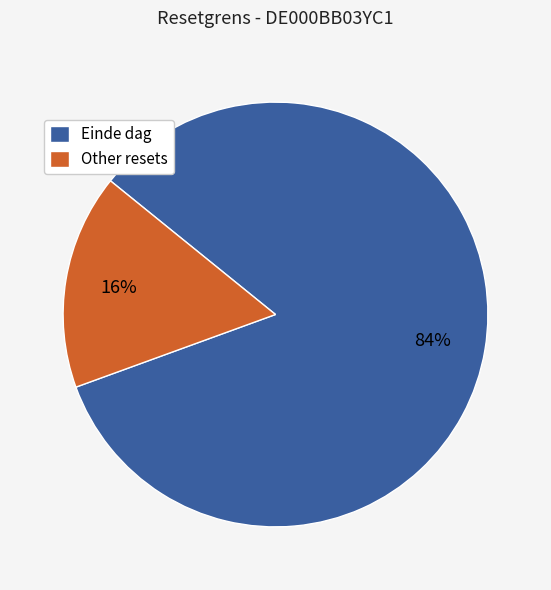

Rank the categories by value from highest to lowest.

Einde dag, Other resets